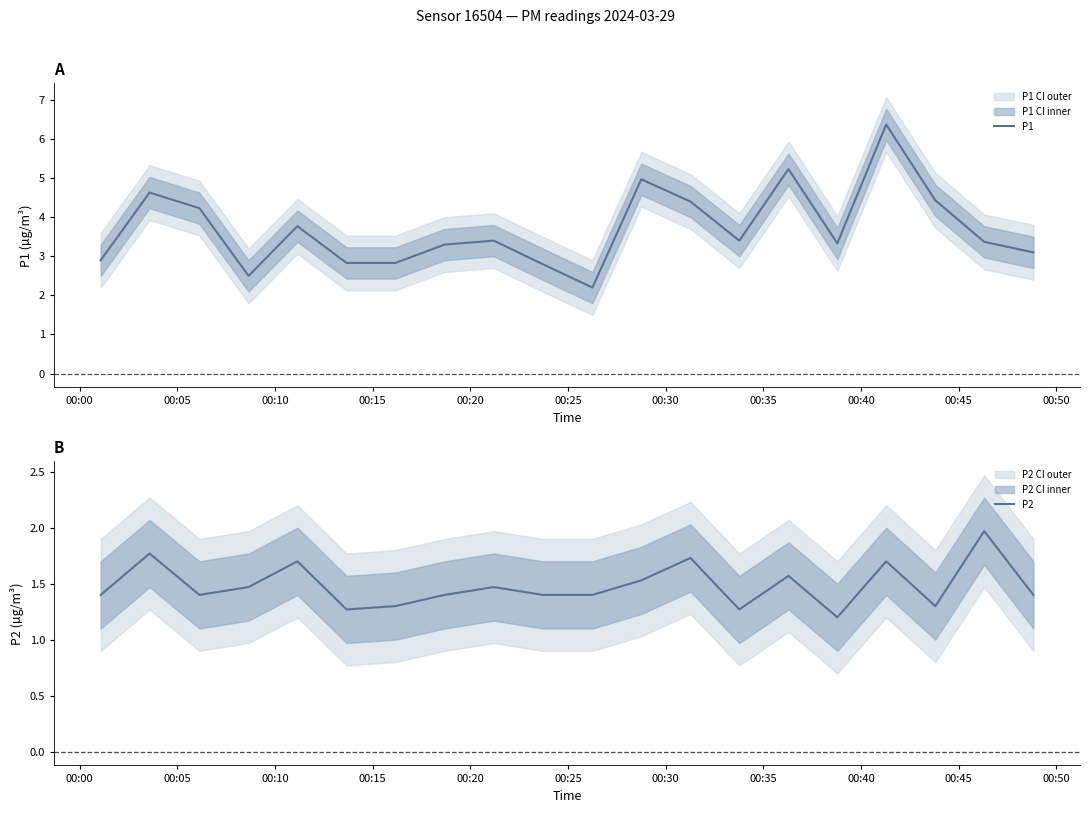

How many lines are shown in the chart?

2